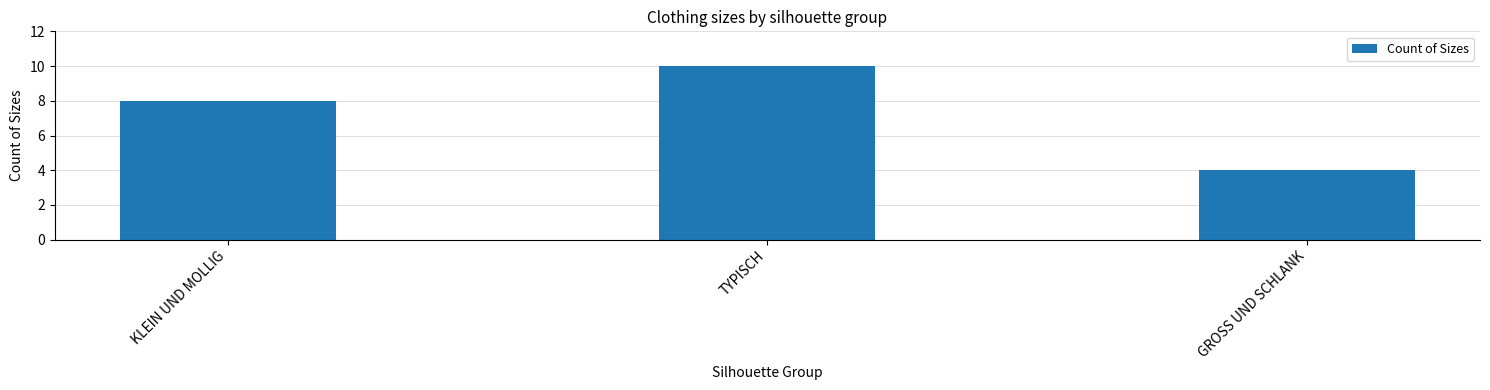

List the labels in order of value, smallest first.

GROSS UND SCHLANK, KLEIN UND MOLLIG, TYPISCH